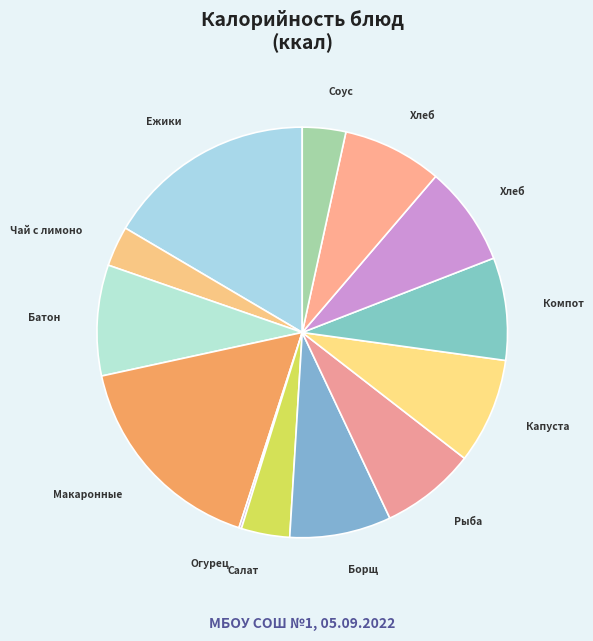

Is there a majority slice in this chart?

No